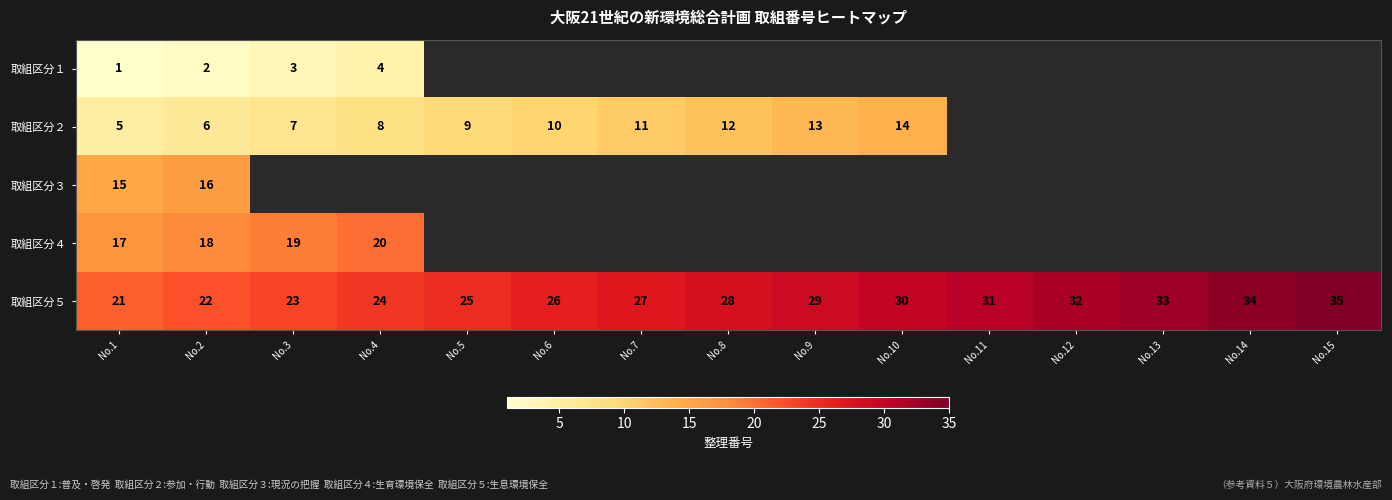

The 取組区分２ series shows 11 at No.4. True or false?

False